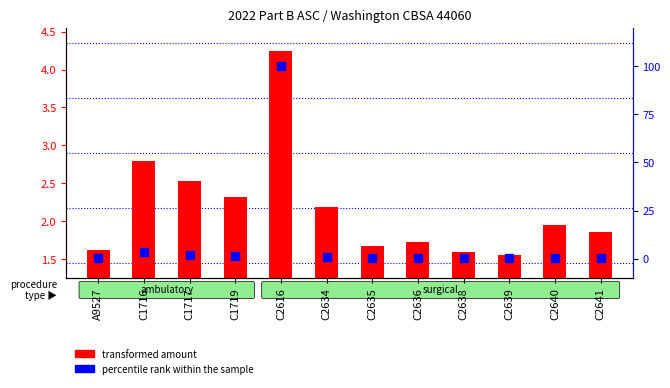

Is the value of transformed amount at A9527 greater than the value of percentile rank within the sample at C2634?

Yes